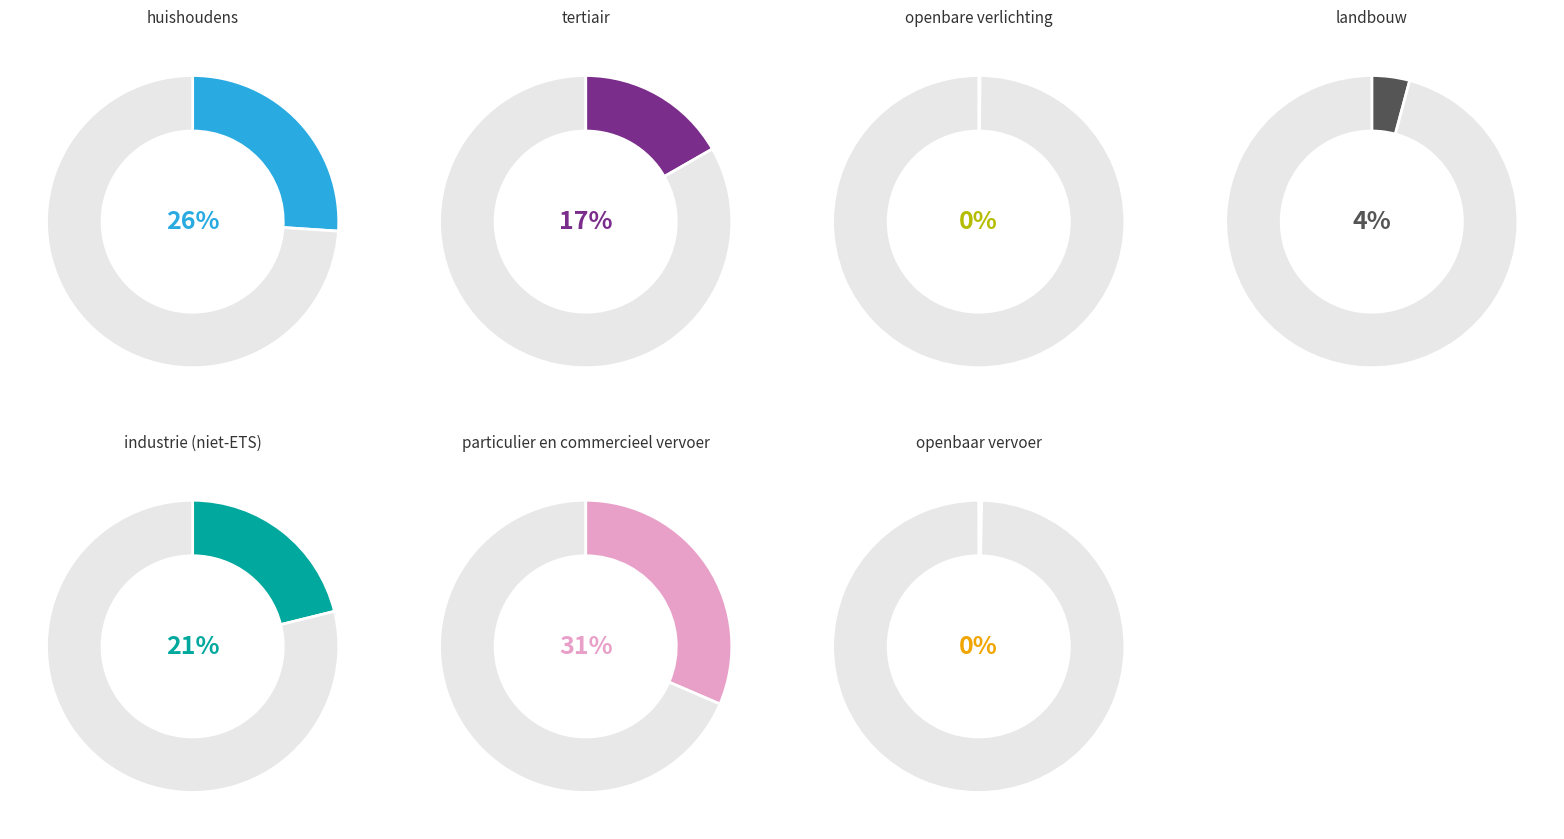

Between openbare verlichting and openbaar vervoer, which is larger?

openbaar vervoer